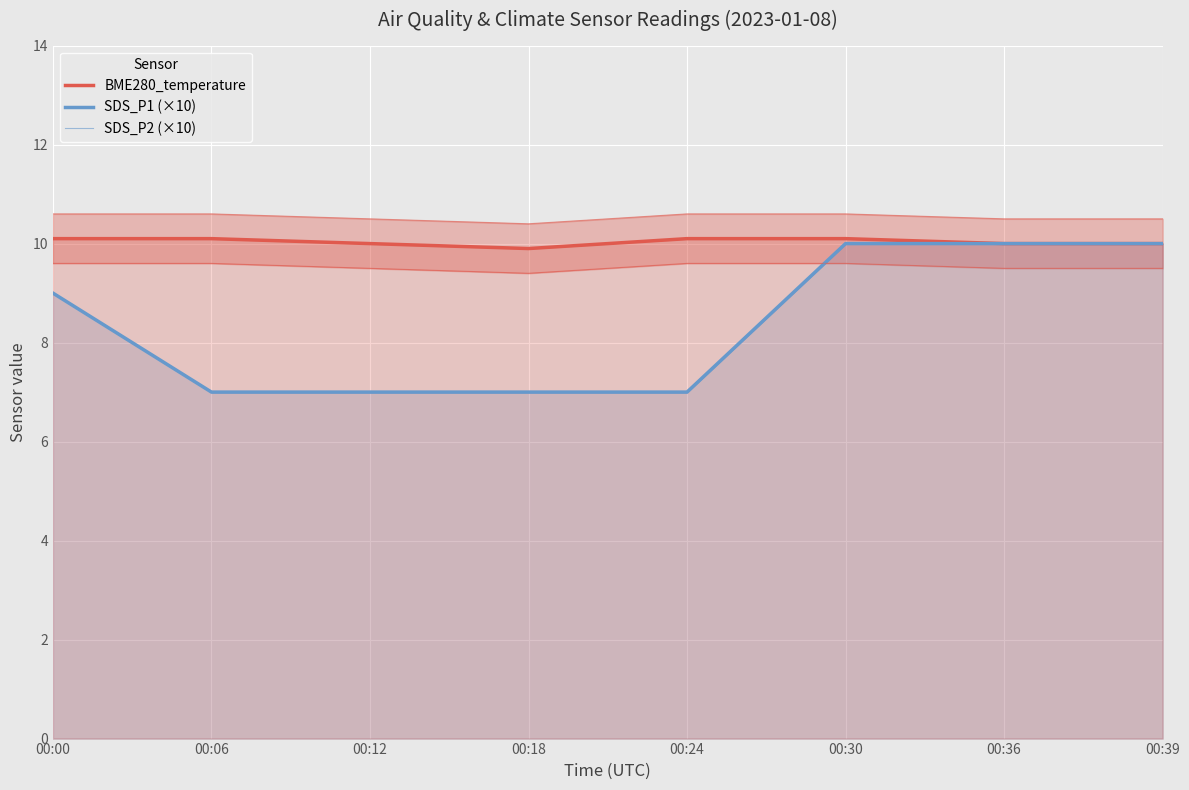

Reading right to left, list all the values displayed in this chart.

BME280_temperature: 10.0	10.0	10.1	10.1	9.9	10.0	10.1	10.1
SDS_P1 (×10): 10.0	10.0	10.0	7.0	7.0	7.0	7.0	9.0
SDS_P2 (×10): 10.0	10.0	10.0	7.0	7.0	7.0	7.0	9.0